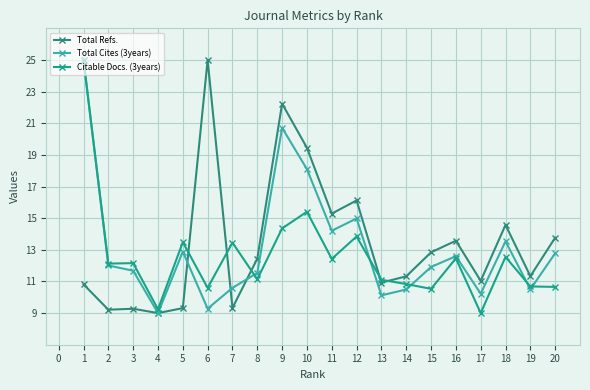

What are all the series names shown in the legend?

Total Refs., Total Cites (3years), Citable Docs. (3years)